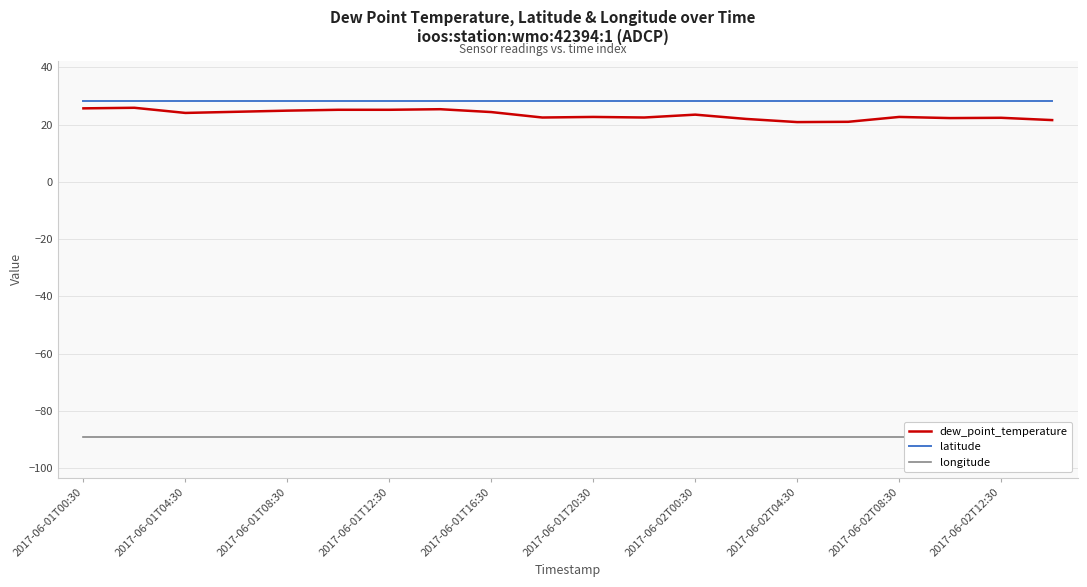

At how many categories does at least one series exceed 2?

20